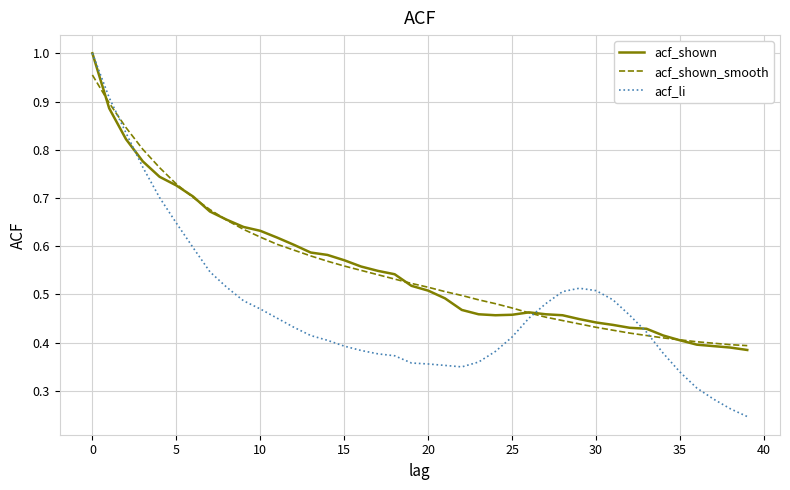

Which series has the largest range (max minus min)?

acf_li